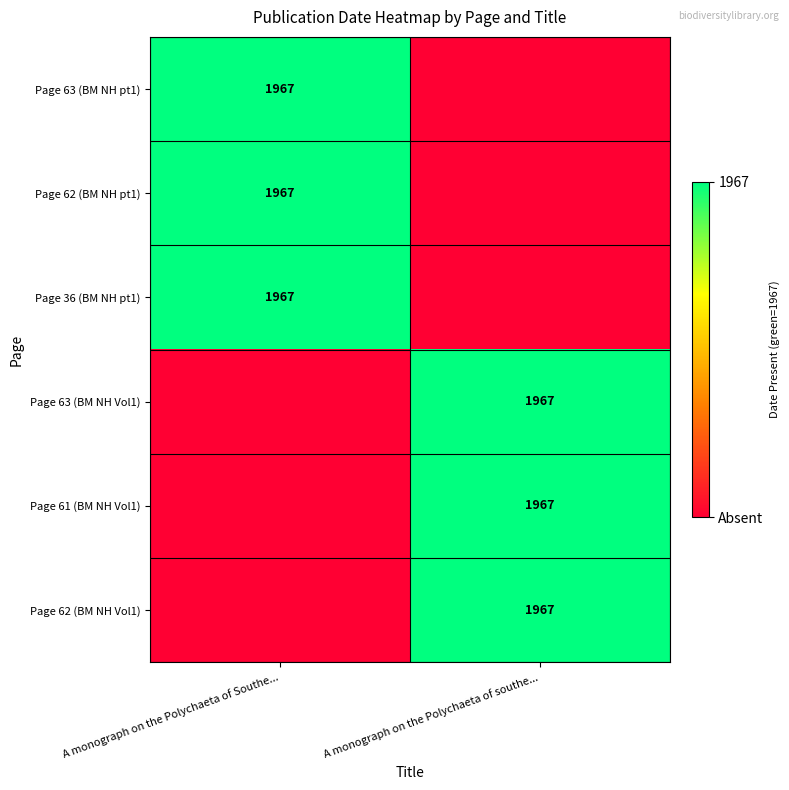

Is it true that Page 63 (BM NH Vol1) equals 655 at A monograph on the Polychaeta of southe...?

False